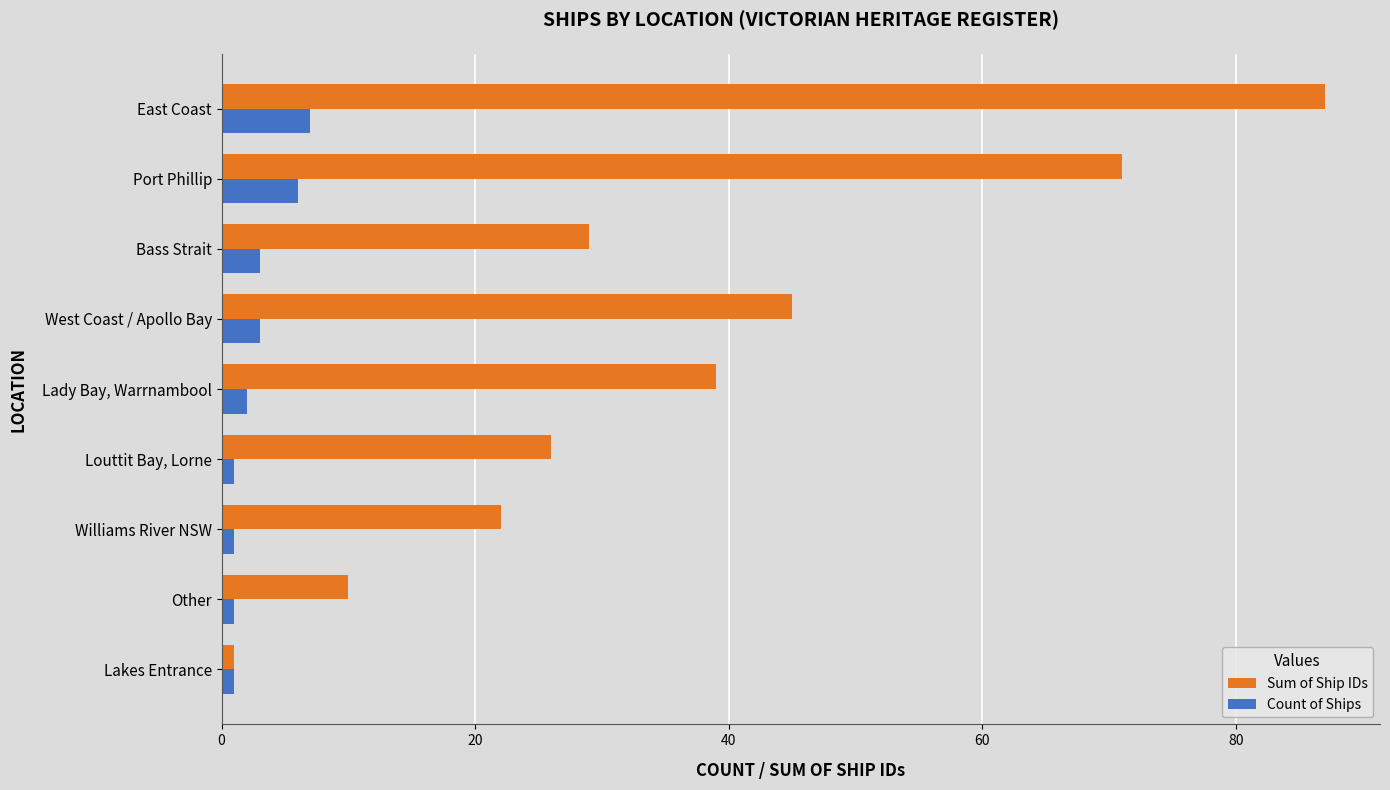

What is the highest value of the Count of Ships series?

7